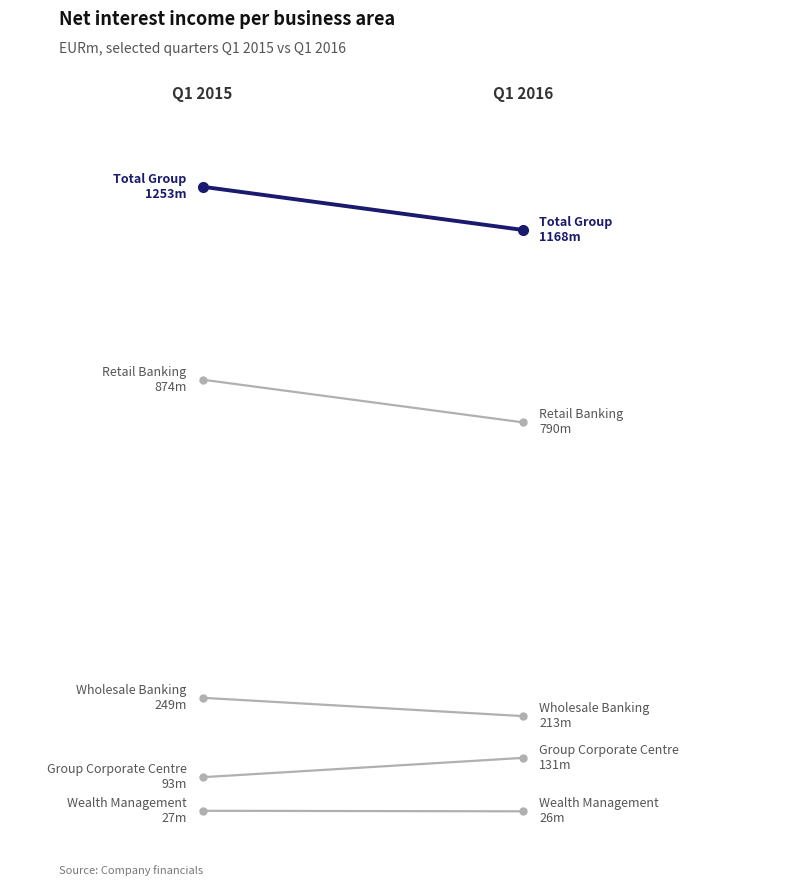

What is the greatest value displayed?

1253